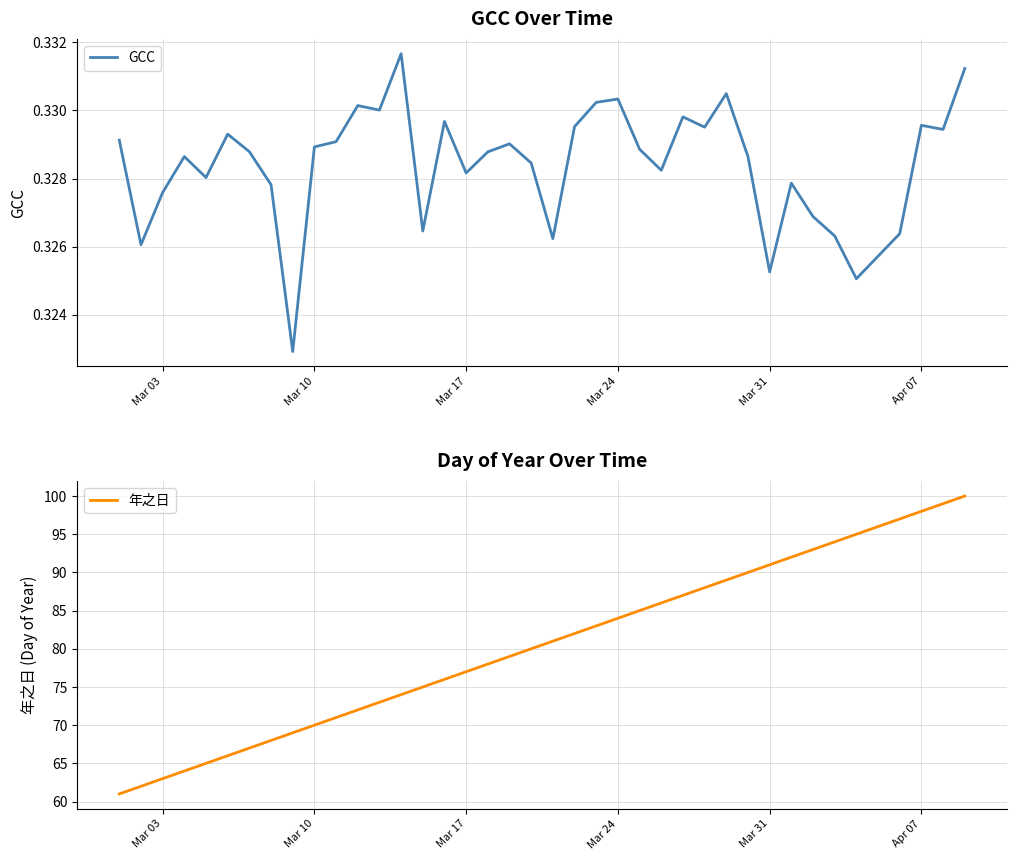

What is the minimum value for 年之日?

61